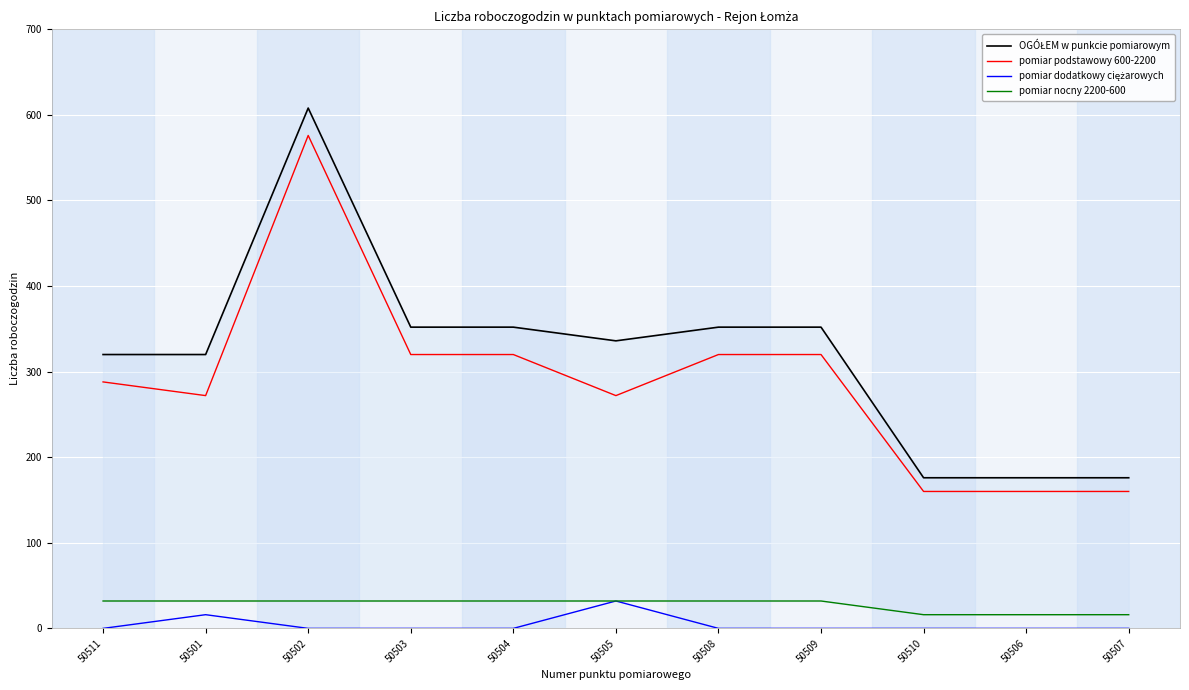

Reading right to left, list all the values displayed in this chart.

OGÓŁEM w punkcie pomiarowym: 176	176	176	352	352	336	352	352	608	320	320
pomiar podstawowy 600-2200: 160	160	160	320	320	272	320	320	576	272	288
pomiar dodatkowy ciężarowych: 0	0	0	0	0	32	0	0	0	16	0
pomiar nocny 2200-600: 16	16	16	32	32	32	32	32	32	32	32